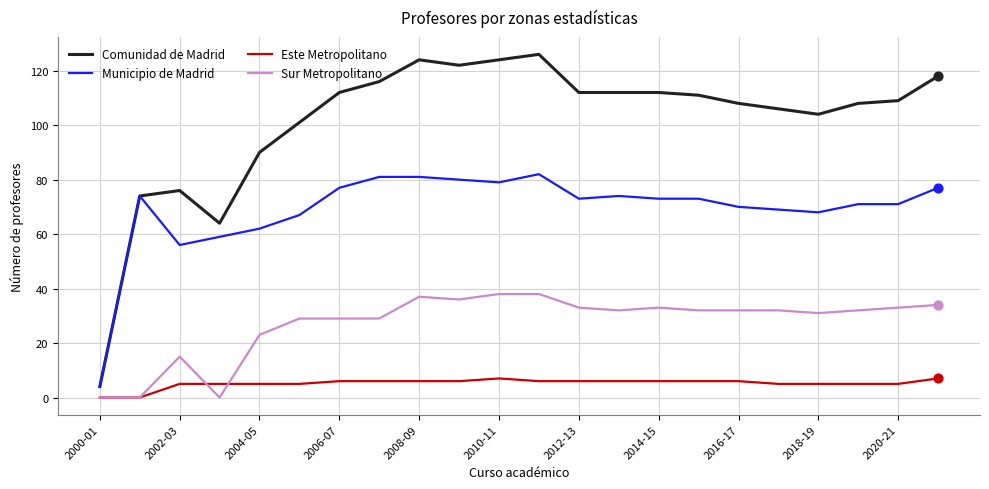

What are all the series names shown in the legend?

Comunidad de Madrid, Municipio de Madrid, Este Metropolitano, Sur Metropolitano